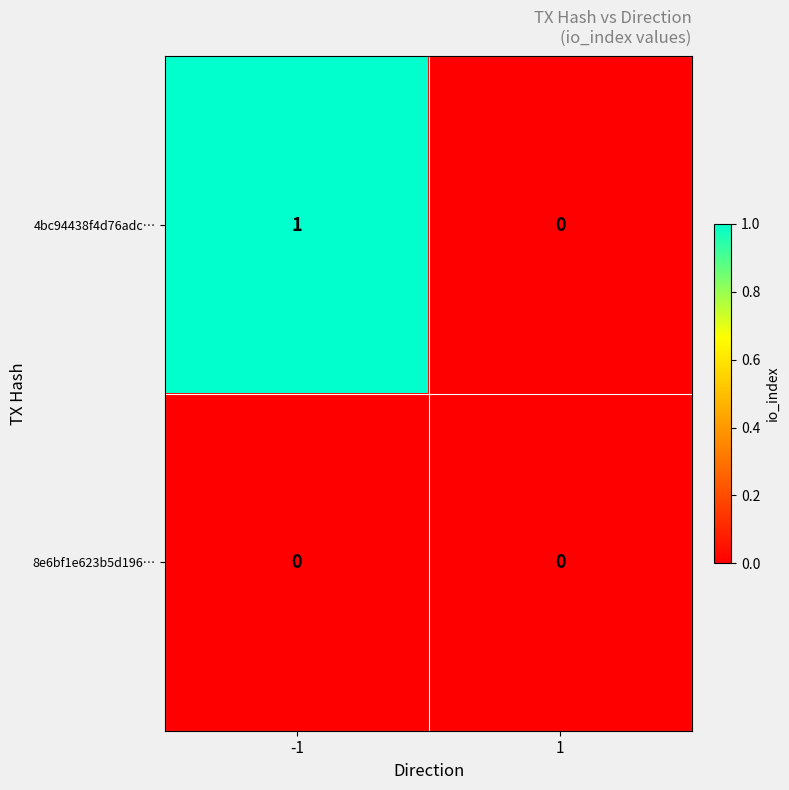

How many distinct data groups are displayed?

2